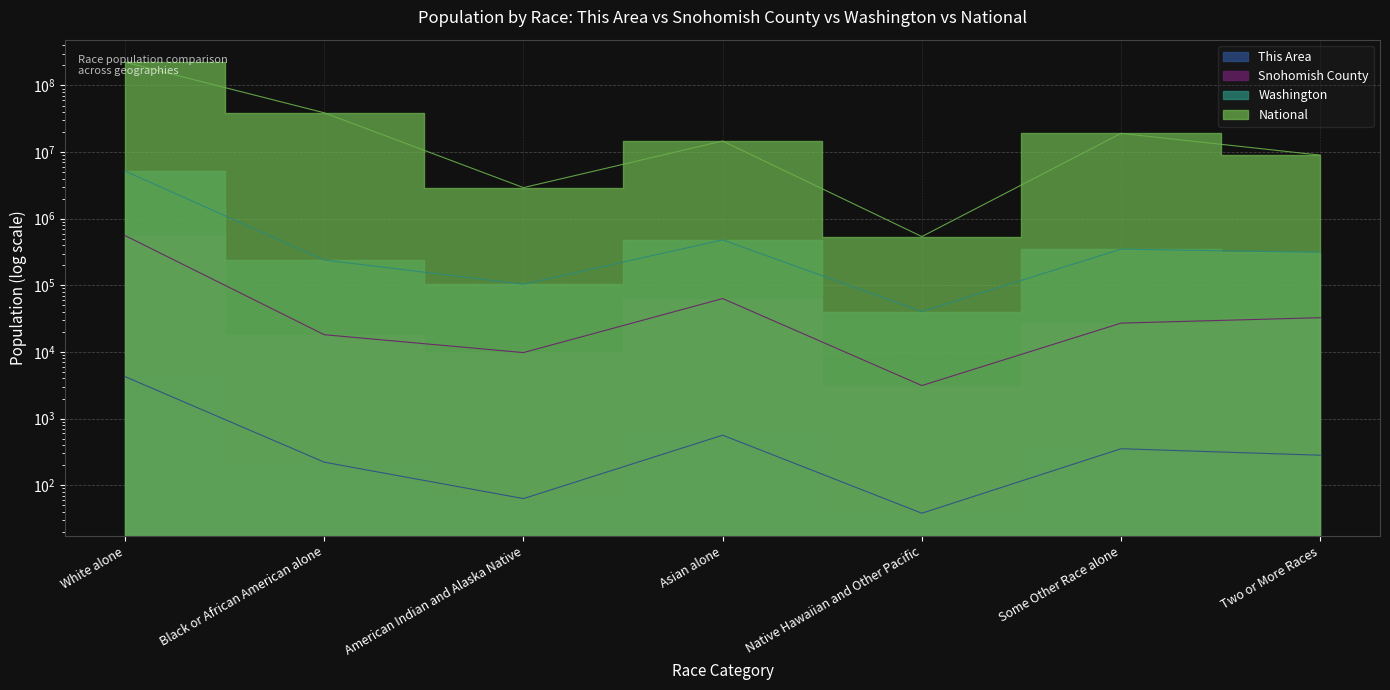

At how many categories does at least one series exceed 148116970?

1